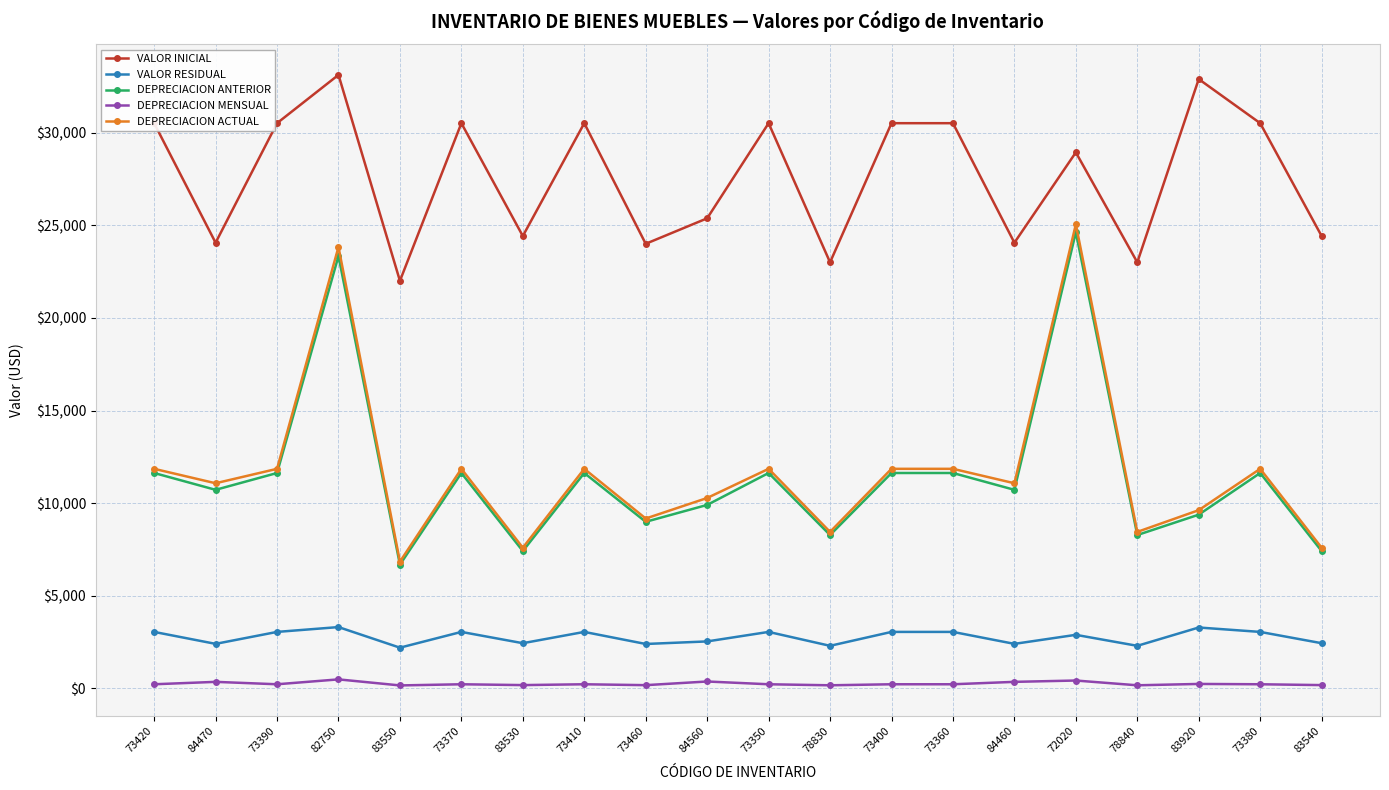

At which category is the sum across all series the highest?

82750